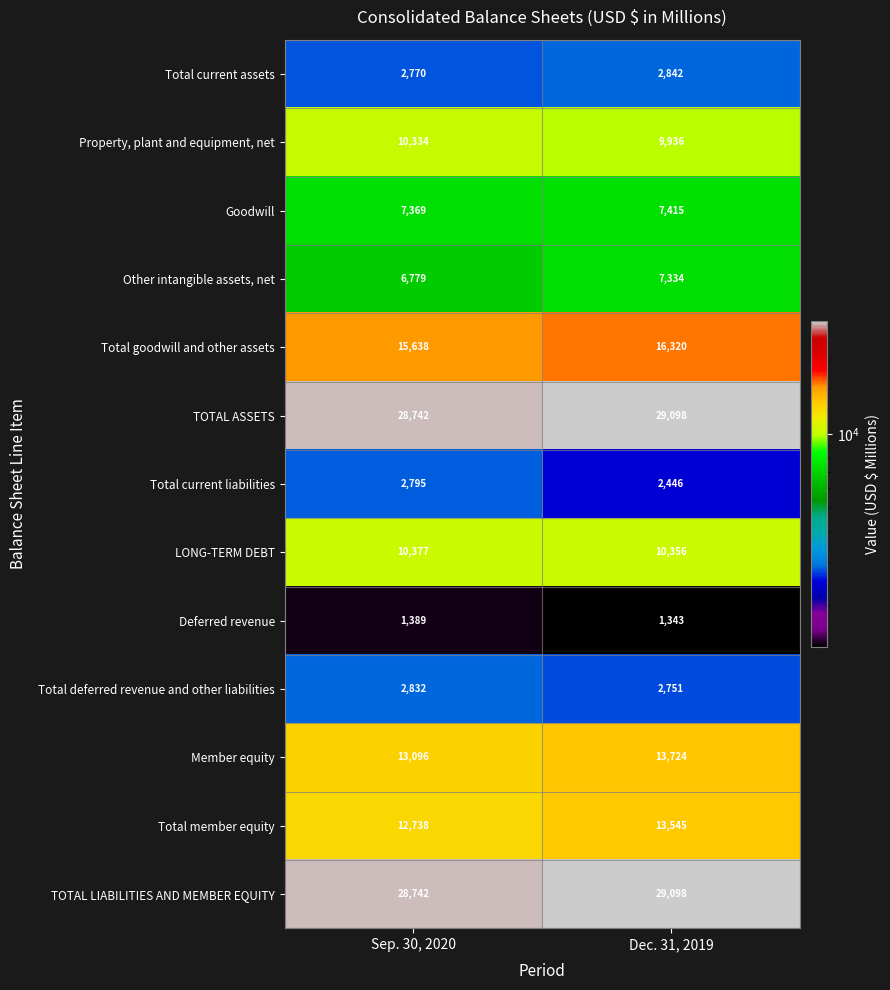

Reading left to right, transcribe all the data shown in this chart.

Total current assets: 2770	2842
Property, plant and equipment, net: 10334	9936
Goodwill: 7369	7415
Other intangible assets, net: 6779	7334
Total goodwill and other assets: 15638	16320
TOTAL ASSETS: 28742	29098
Total current liabilities: 2795	2446
LONG-TERM DEBT: 10377	10356
Deferred revenue: 1389	1343
Total deferred revenue and other liabilities: 2832	2751
Member equity: 13096	13724
Total member equity: 12738	13545
TOTAL LIABILITIES AND MEMBER EQUITY: 28742	29098